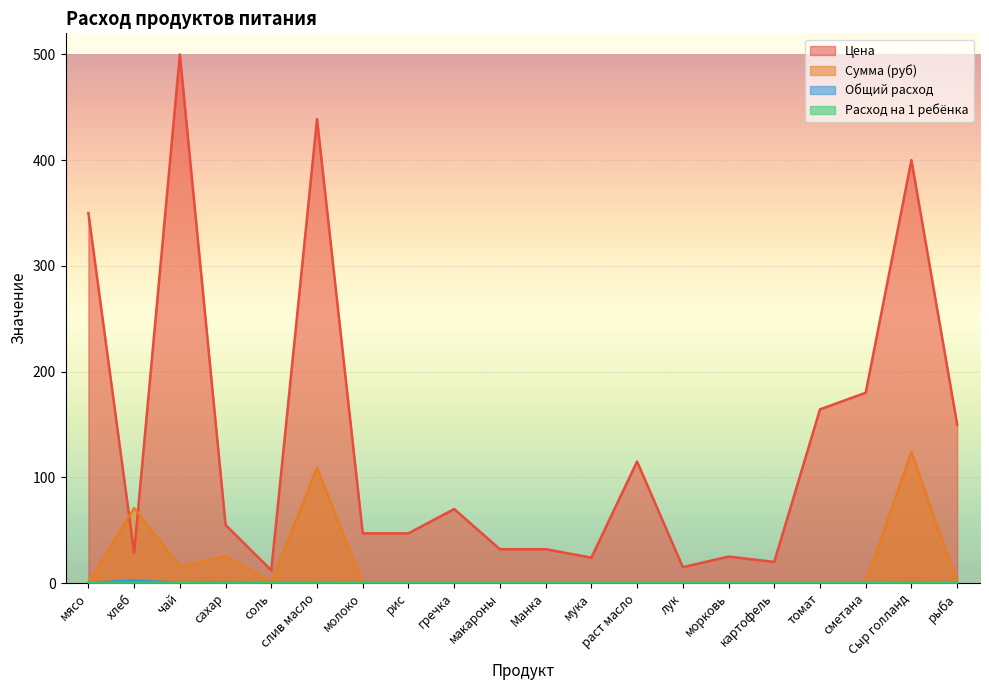

What position from the left is сахар?

4